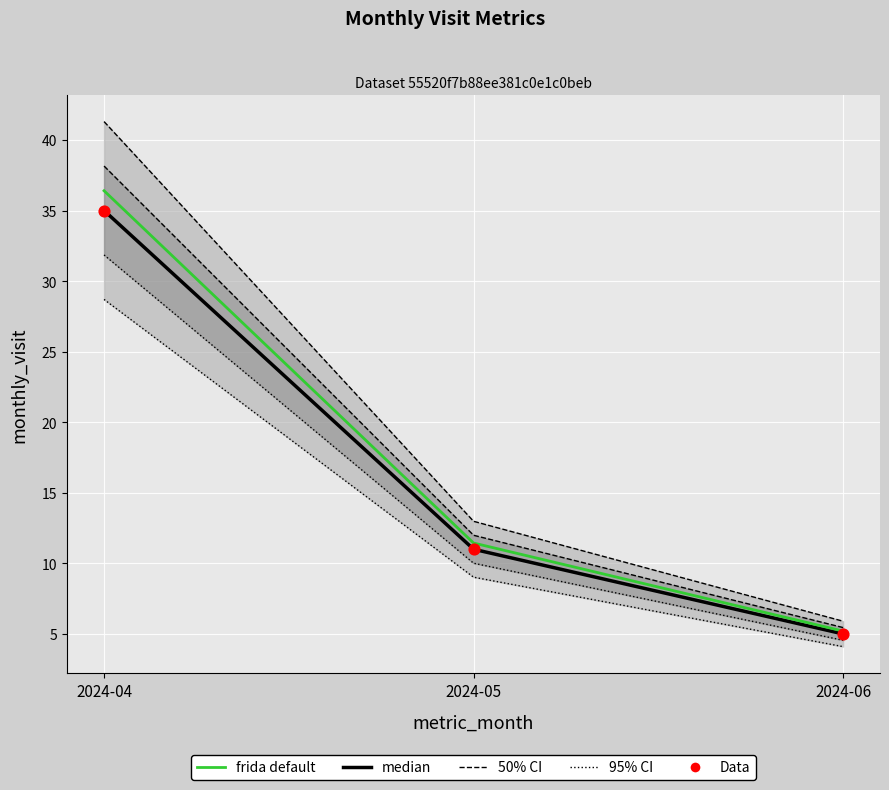

Which series has the widest spread of Y values?

frida default